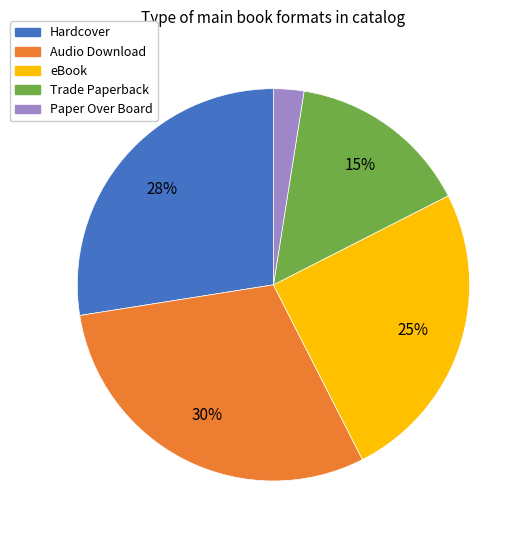

To the nearest percent, what is the average slice percentage?

20%